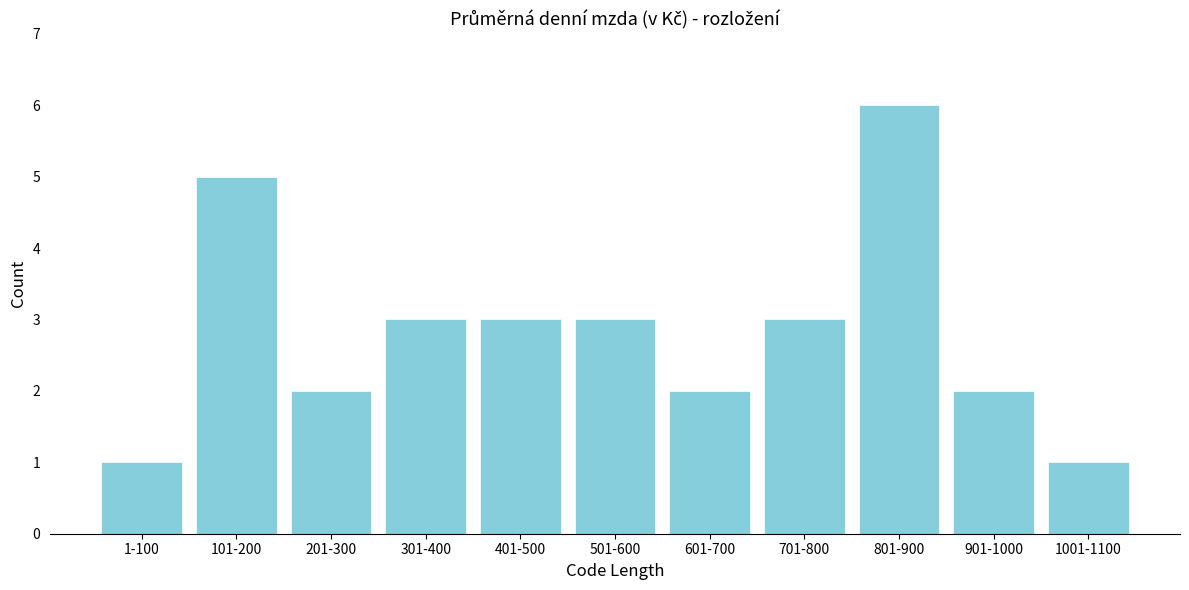

Reading left to right, transcribe all the data shown in this chart.

1	5	2	3	3	3	2	3	6	2	1